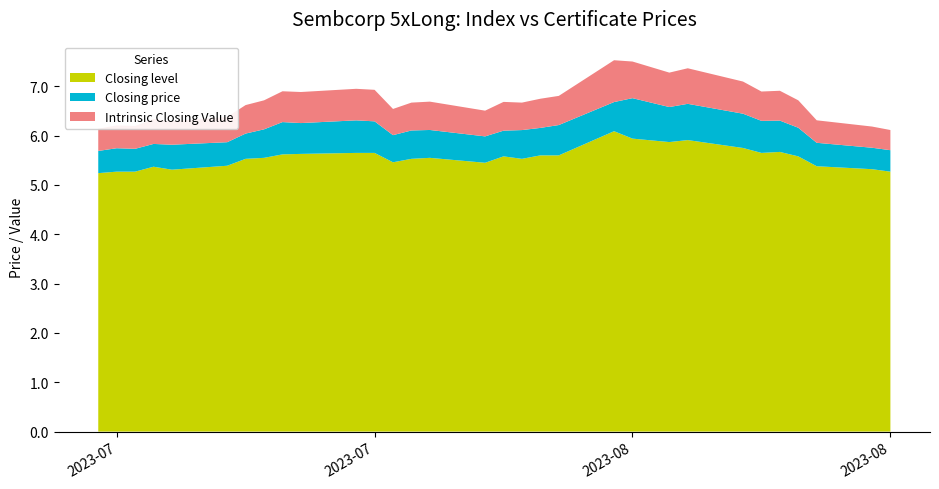

Reading left to right, list all the values displayed in this chart.

Closing level: 2023-07-10=5.2	2023-07-11=5.3	2023-07-12=5.3	2023-07-13=5.4	2023-07-14=5.3	2023-07-17=5.4	2023-07-18=5.5	2023-07-19=5.5	2023-07-20=5.6	2023-07-21=5.6	2023-07-24=5.7	2023-07-25=5.7	2023-07-26=5.5	2023-07-27=5.5	2023-07-28=5.5	2023-07-31=5.5	2023-08-01=5.6	2023-08-02=5.5	2023-08-03=5.6	2023-08-04=5.6	2023-08-07=6.1	2023-08-08=5.9	2023-08-10=5.9	2023-08-11=5.9	2023-08-14=5.8	2023-08-15=5.7	2023-08-16=5.7	2023-08-17=5.6	2023-08-18=5.4	2023-08-21=5.3	2023-08-22=5.3
Closing price: 2023-07-10=0.5	2023-07-11=0.5	2023-07-12=0.5	2023-07-13=0.5	2023-07-14=0.5	2023-07-17=0.5	2023-07-18=0.5	2023-07-19=0.6	2023-07-20=0.7	2023-07-21=0.6	2023-07-24=0.7	2023-07-25=0.6	2023-07-26=0.6	2023-07-27=0.6	2023-07-28=0.6	2023-07-31=0.5	2023-08-01=0.5	2023-08-02=0.6	2023-08-03=0.6	2023-08-04=0.6	2023-08-07=0.6	2023-08-08=0.8	2023-08-10=0.7	2023-08-11=0.7	2023-08-14=0.7	2023-08-15=0.7	2023-08-16=0.6	2023-08-17=0.6	2023-08-18=0.5	2023-08-21=0.4	2023-08-22=0.4
Intrinsic Closing Value: 2023-07-10=0.5	2023-07-11=0.5	2023-07-12=0.5	2023-07-13=0.5	2023-07-14=0.5	2023-07-17=0.5	2023-07-18=0.6	2023-07-19=0.6	2023-07-20=0.6	2023-07-21=0.6	2023-07-24=0.6	2023-07-25=0.6	2023-07-26=0.5	2023-07-27=0.6	2023-07-28=0.6	2023-07-31=0.5	2023-08-01=0.6	2023-08-02=0.6	2023-08-03=0.6	2023-08-04=0.6	2023-08-07=0.8	2023-08-08=0.7	2023-08-10=0.7	2023-08-11=0.7	2023-08-14=0.7	2023-08-15=0.6	2023-08-16=0.6	2023-08-17=0.6	2023-08-18=0.5	2023-08-21=0.4	2023-08-22=0.4